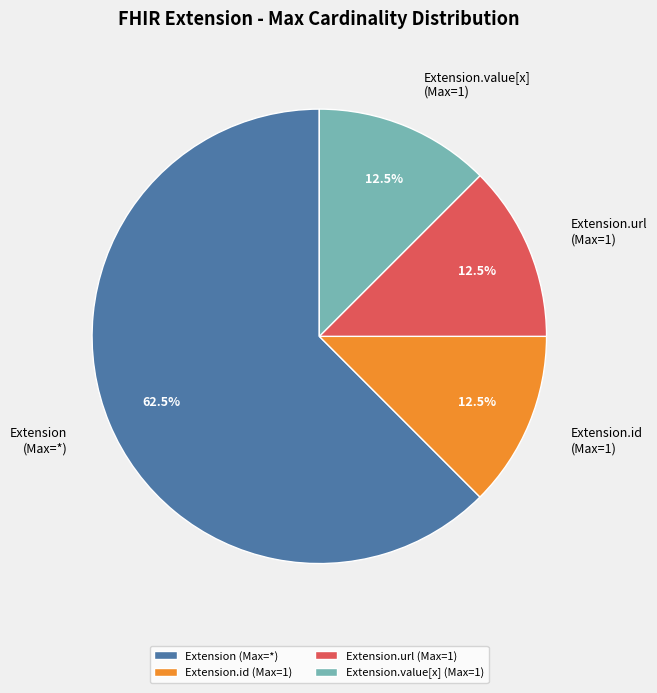

Count the number of slices in the pie.

4